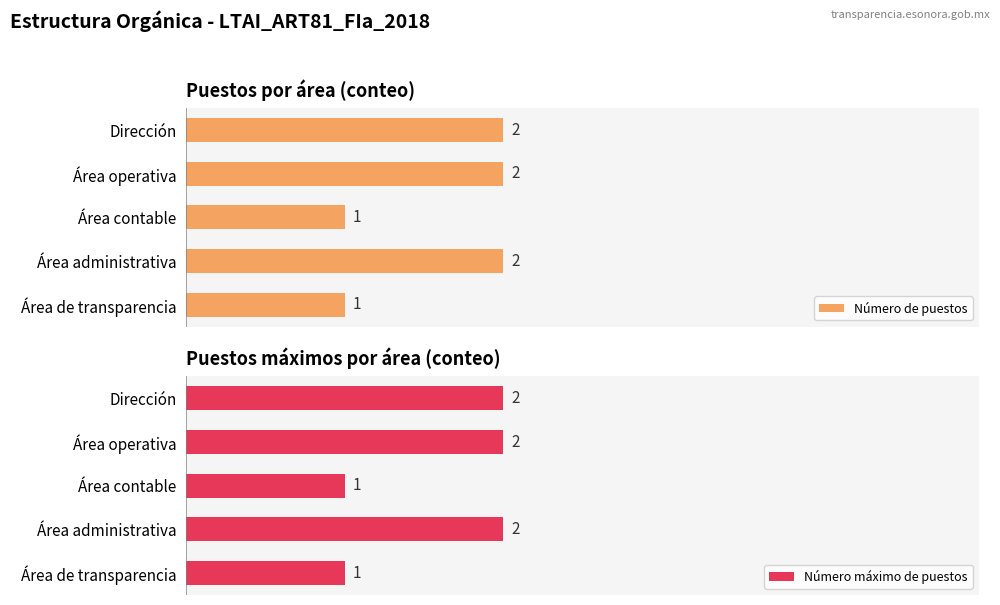

How many data points in Número máximo de puestos are less than 2?

2